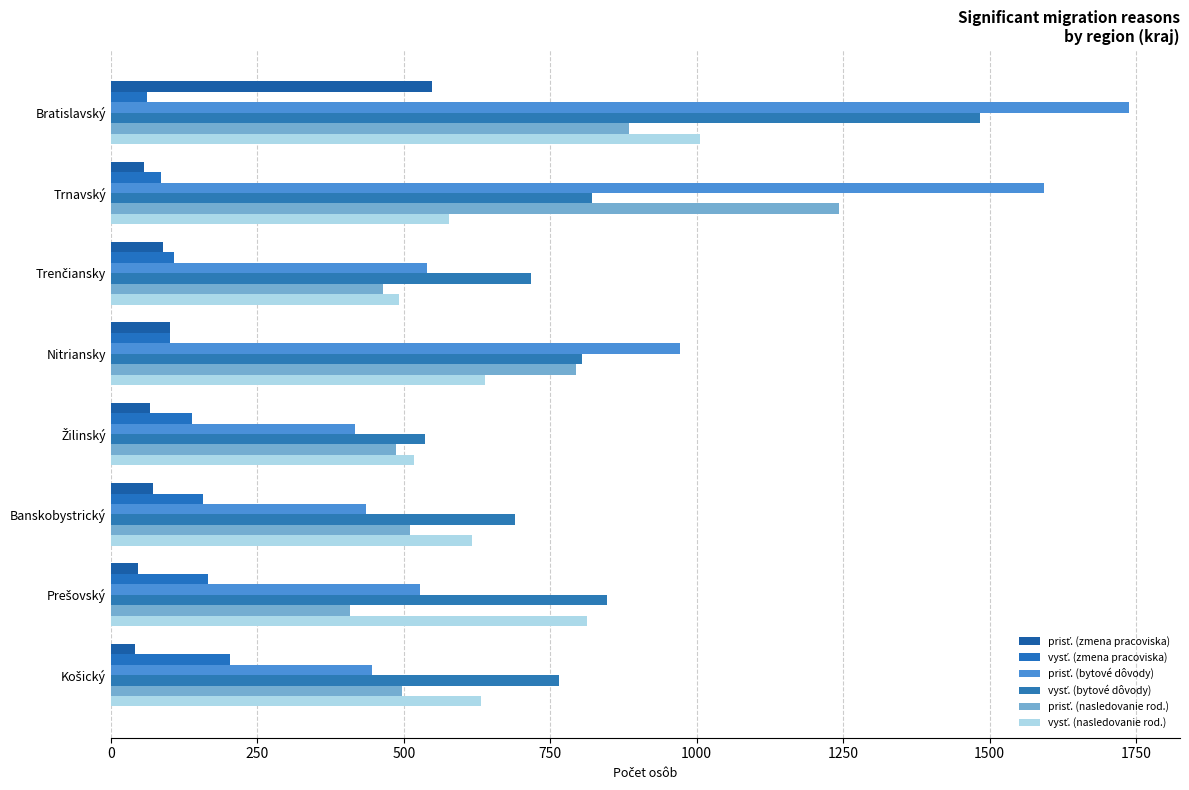

Which series has the largest total across all categories?

prisť. (bytové dôvody)